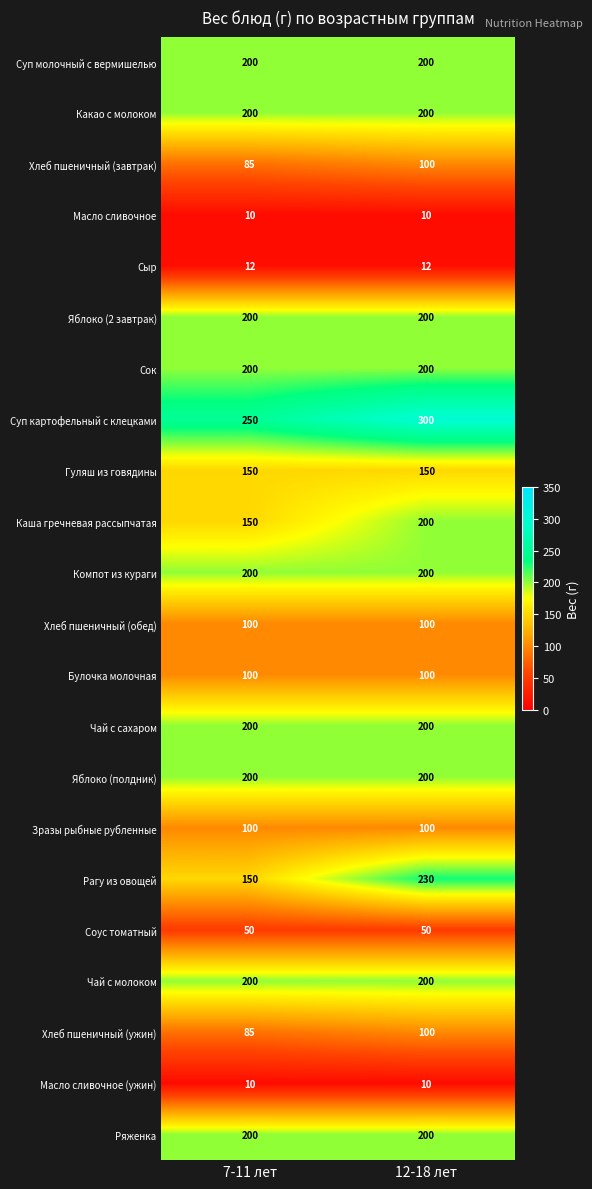

What is the difference between the maximum and minimum values in the Хлеб пшеничный (завтрак) series?

15